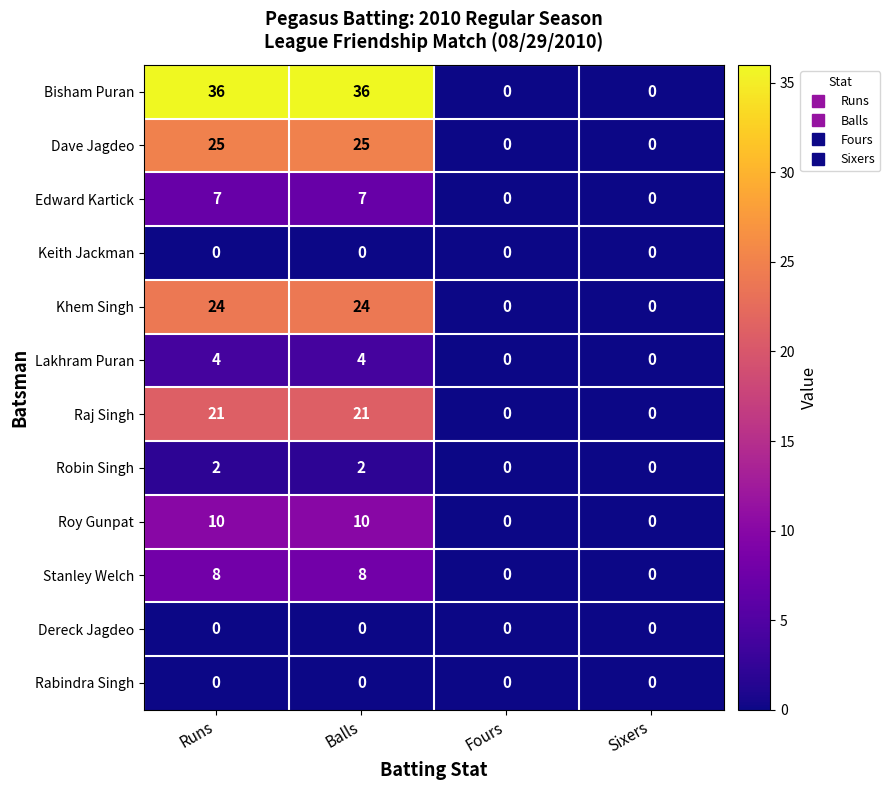

Which series has the largest total across all categories?

Bisham Puran